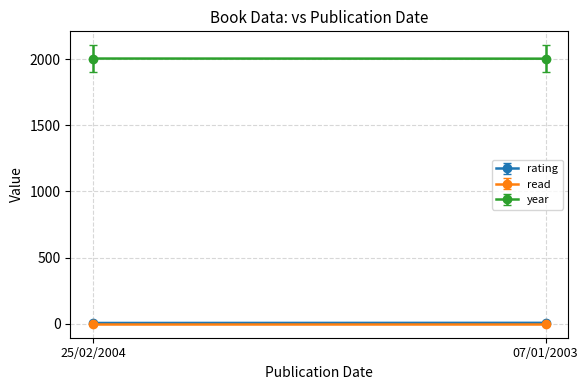

What is the label of the 2nd point from the right?

25/02/2004